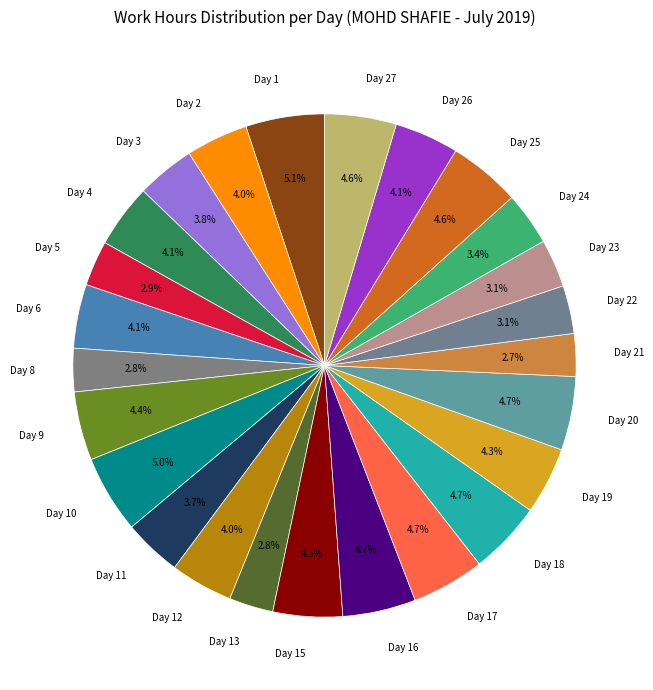

Combined, do Day 9 and Day 8 account for over 50%?

No